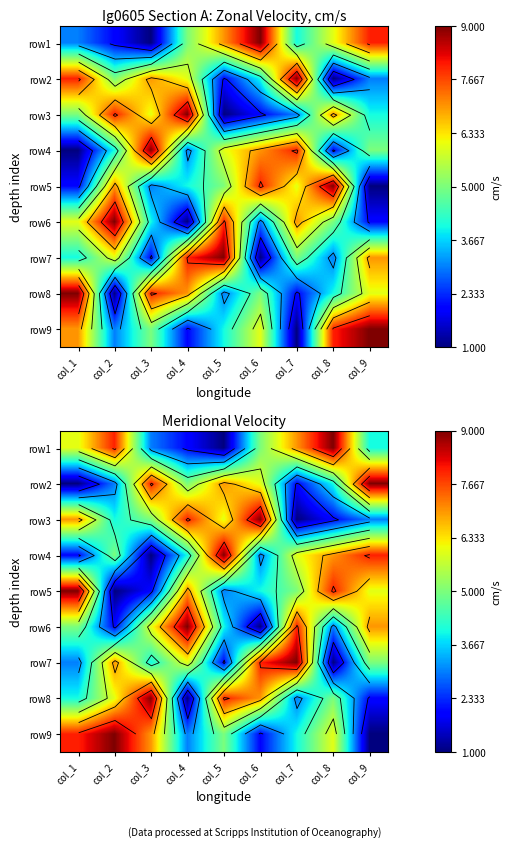

What is the highest value of the row8 series?

9